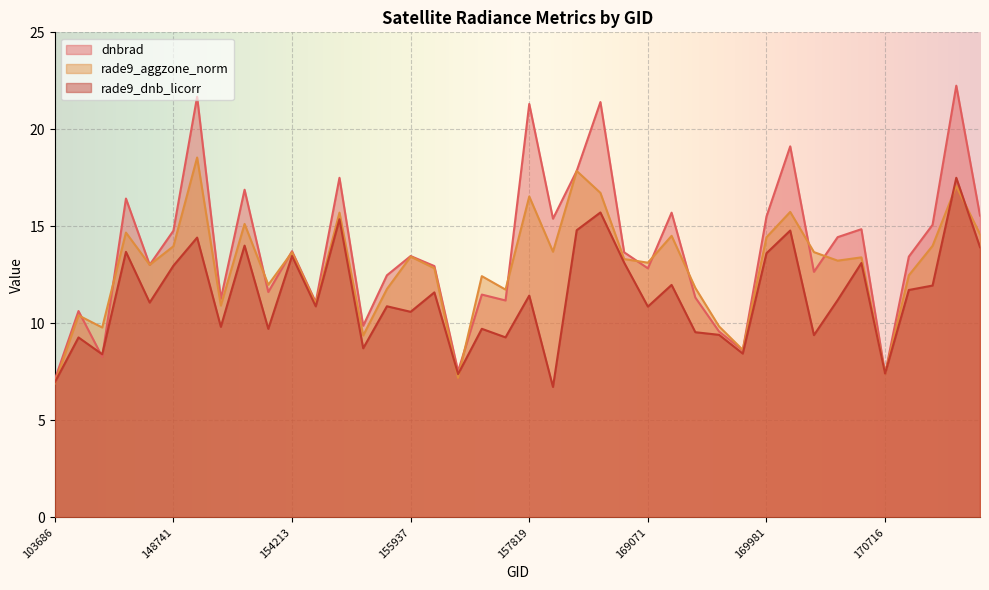

What is the sum of the rade9_dnb_licorr values at 155557 and 154607?

26.2